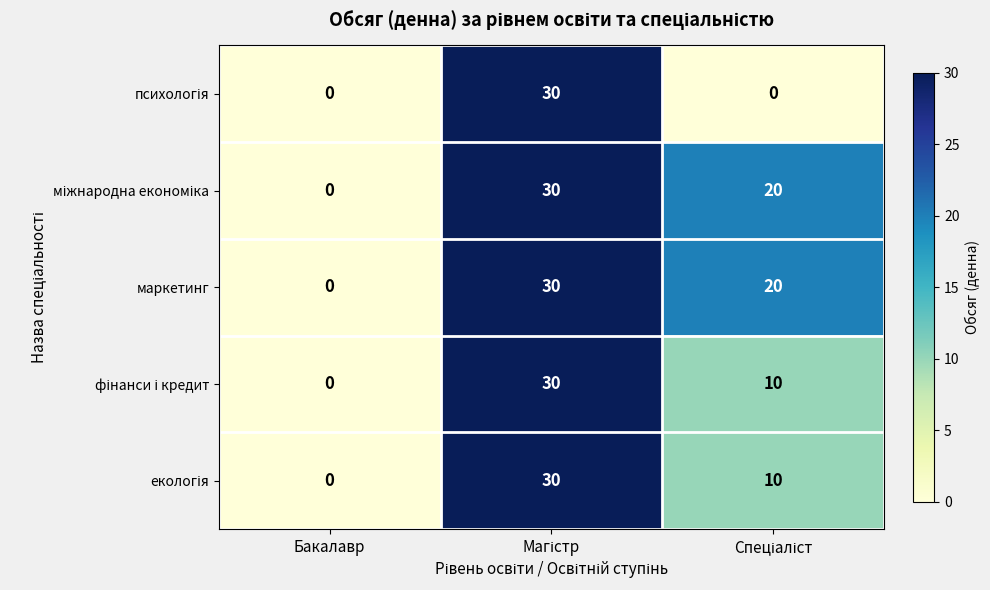

What is the maximum value for маркетинг?

30